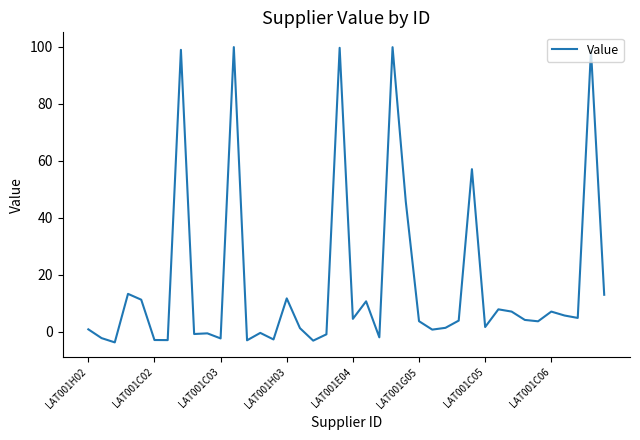

What is the difference between the maximum and minimum values?

103.6